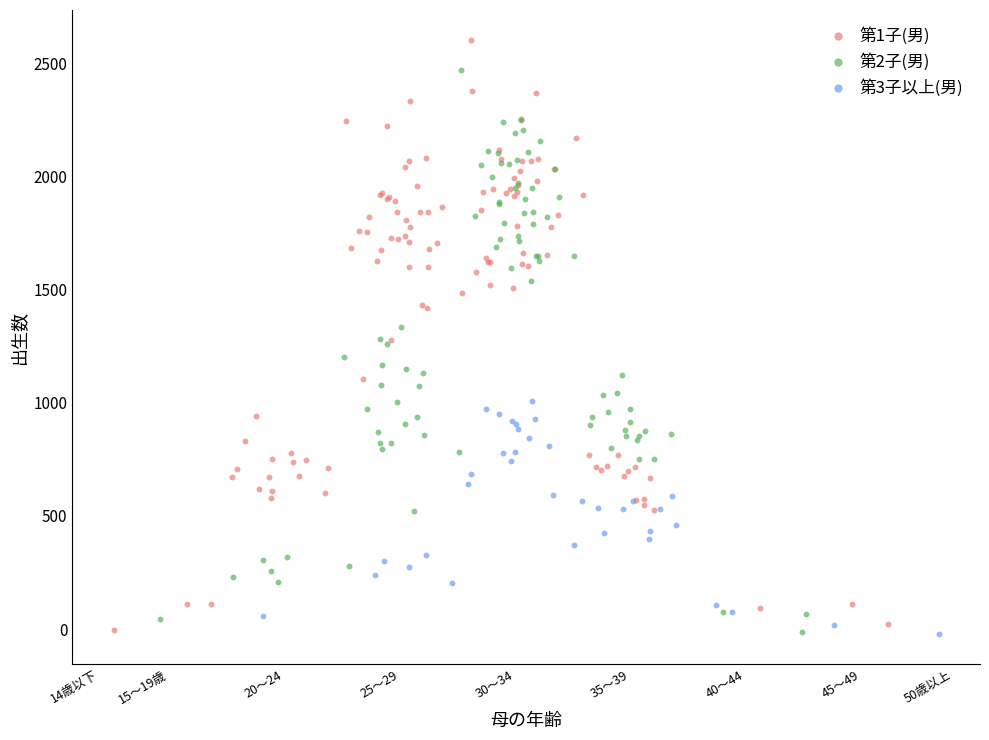

Which series contains the highest Y value?

第1子(男)